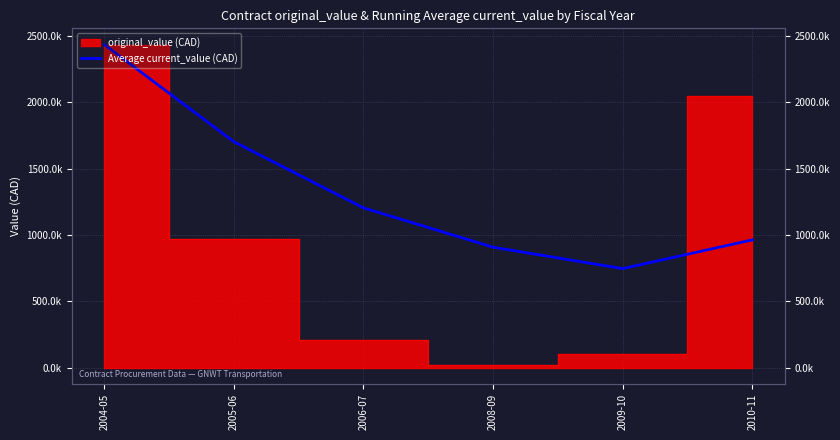

What is the difference between the maximum and second lowest values?

1525487.3